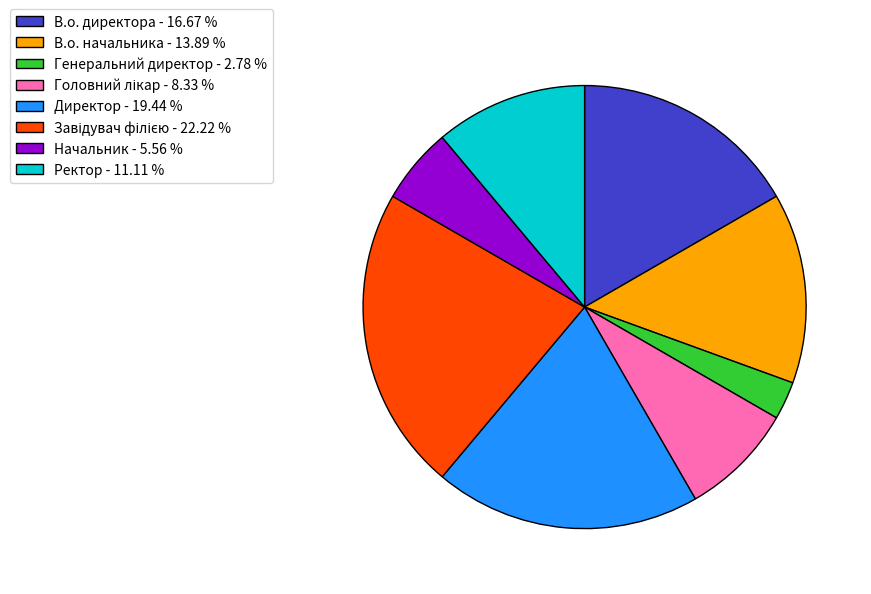

Is the sum of Начальник - 5.56 % and Ректор - 11.11 % greater than half?

No